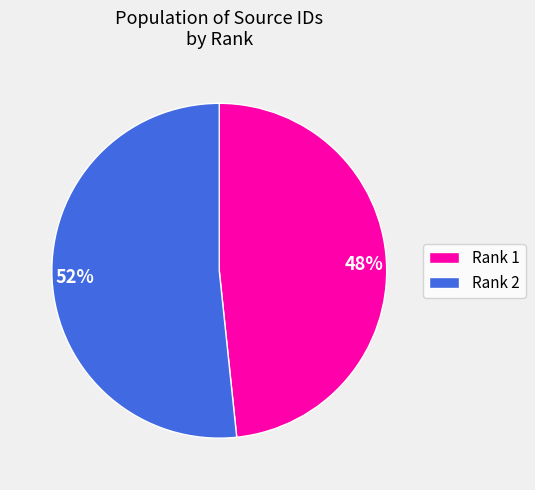

Between Rank 2 and Rank 1, which is larger?

Rank 2